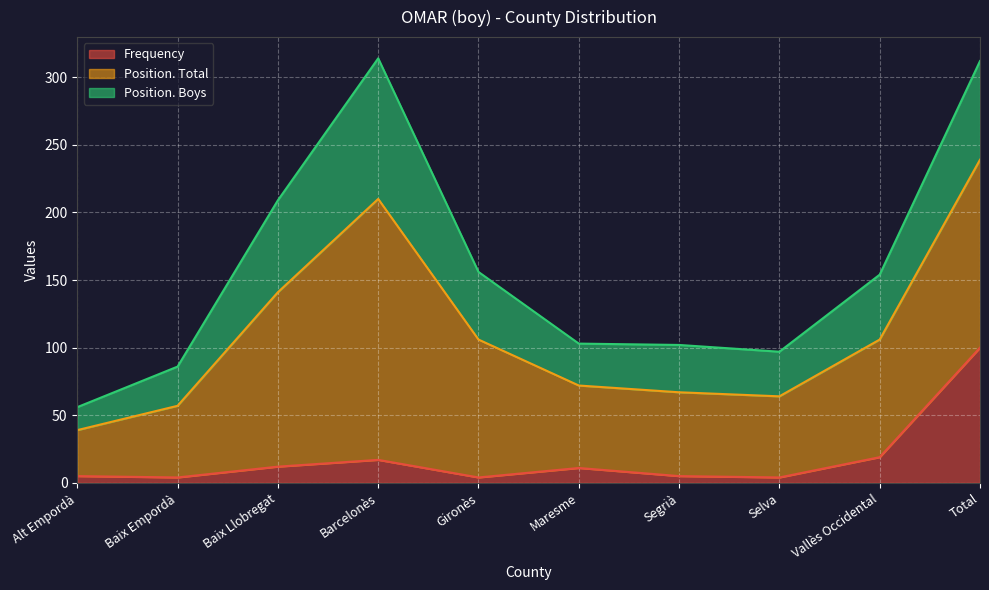

Reading right to left, extract all data points from this chart.

Frequency: Total=100	Vallès Occidental=19	Selva=4	Segrià=5	Maresme=11	Gironès=4	Barcelonès=17	Baix Llobregat=12	Baix Empordà=4	Alt Empordà=5
Position. Total: Total=139	Vallès Occidental=87	Selva=60	Segrià=62	Maresme=61	Gironès=102	Barcelonès=193	Baix Llobregat=129	Baix Empordà=53	Alt Empordà=34
Position. Boys: Total=73	Vallès Occidental=48	Selva=33	Segrià=35	Maresme=31	Gironès=50	Barcelonès=104	Baix Llobregat=68	Baix Empordà=29	Alt Empordà=17